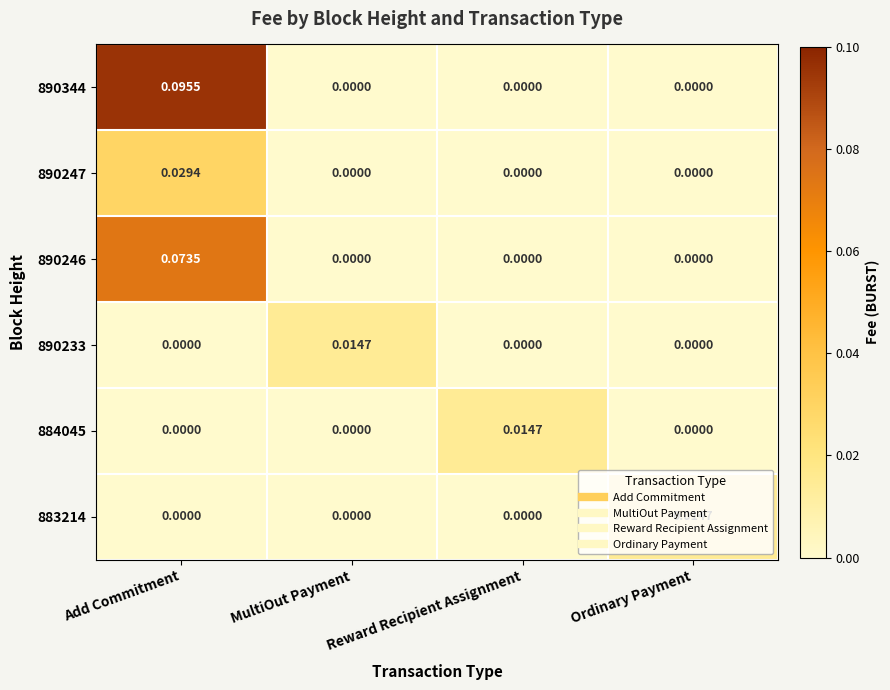

Which series has the largest total across all categories?

890344